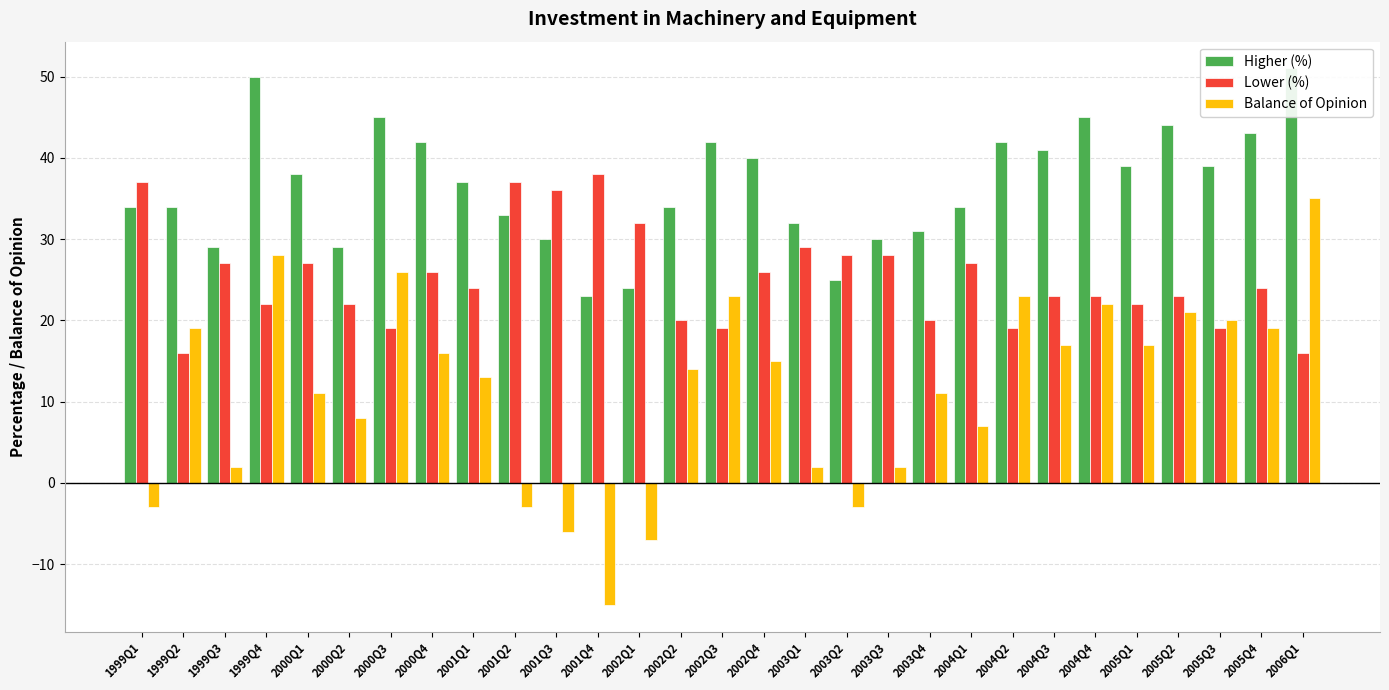

True or false: Lower (%) has a value of 27 at 2005Q3.

False